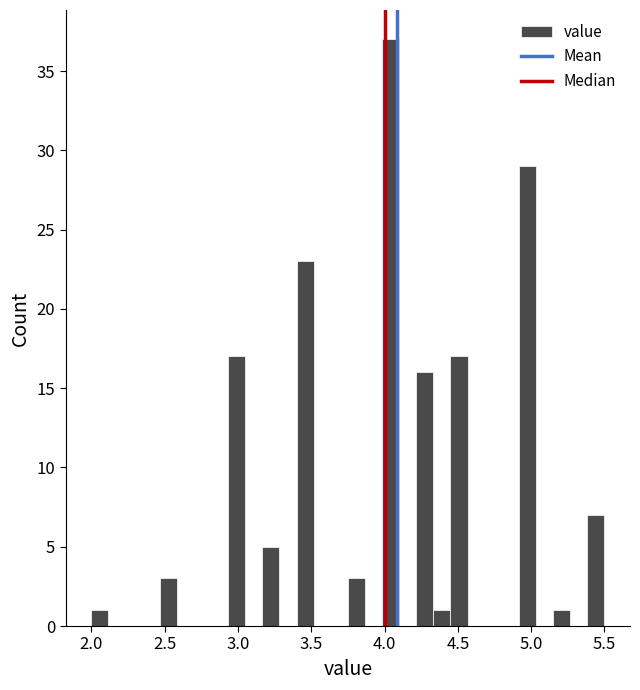

Around what value on the x-axis is the tallest bar? Give the approximate position of its centre, as read against the axis.

4.05